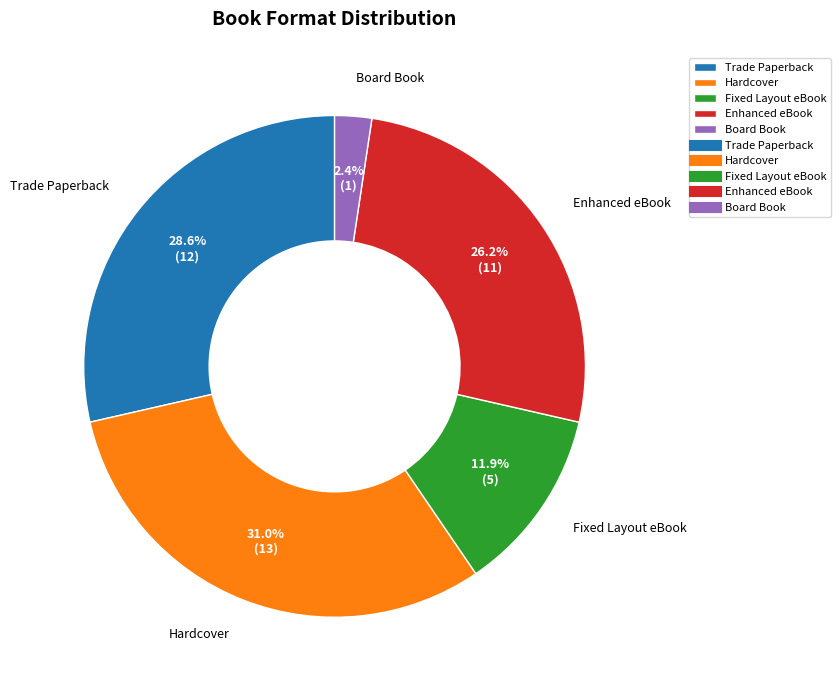

To the nearest percent, what is the average slice percentage?

20%